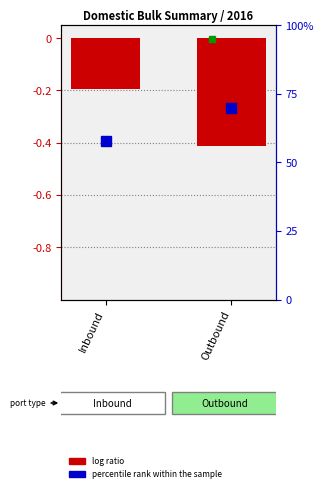

What is the value of the 1st bar from the left?

-0.2